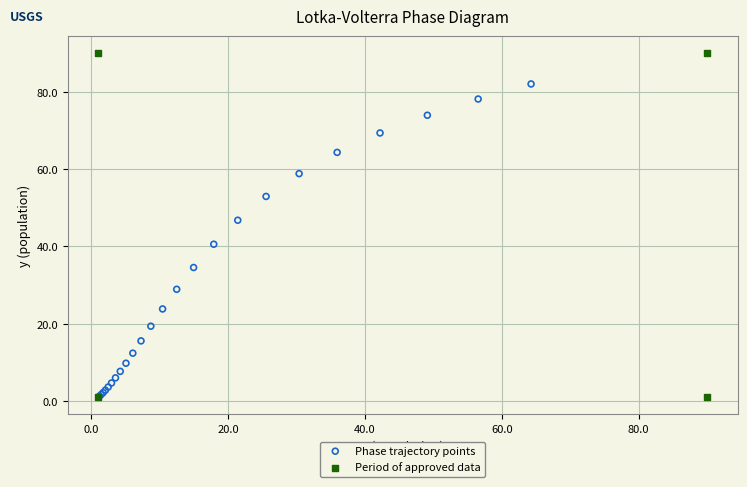

Which series contains the highest Y value?

Period of approved data